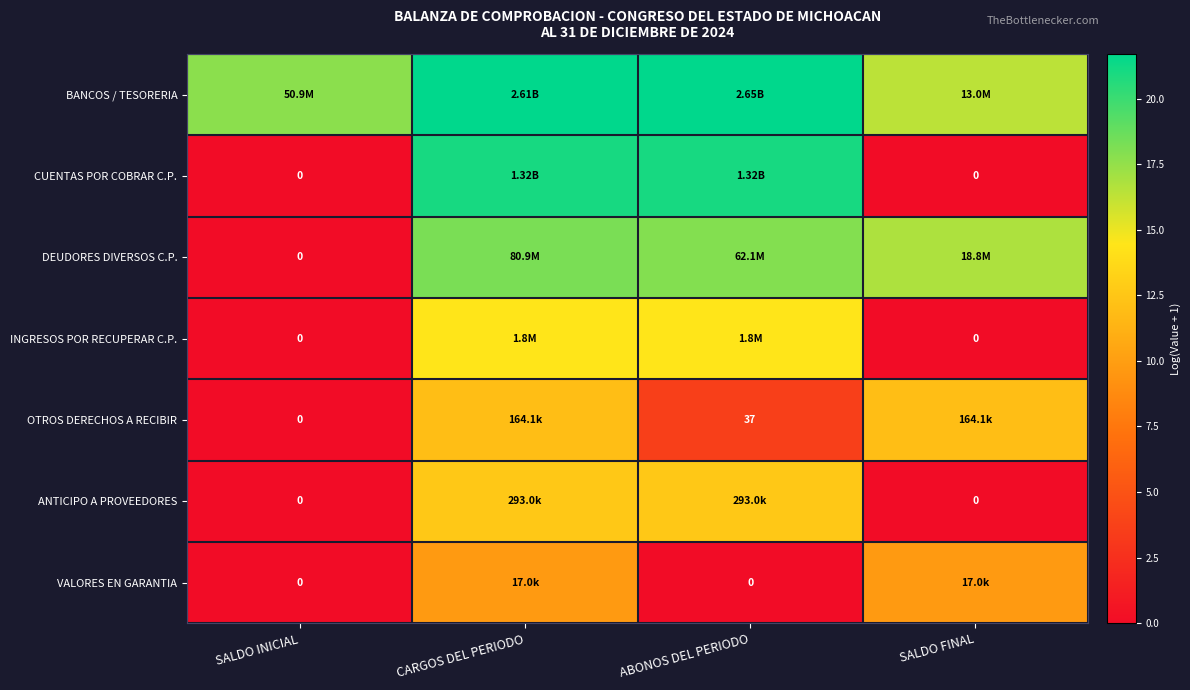

What is the difference between the maximum and minimum values in the CUENTAS POR COBRAR C.P. series?

21.0